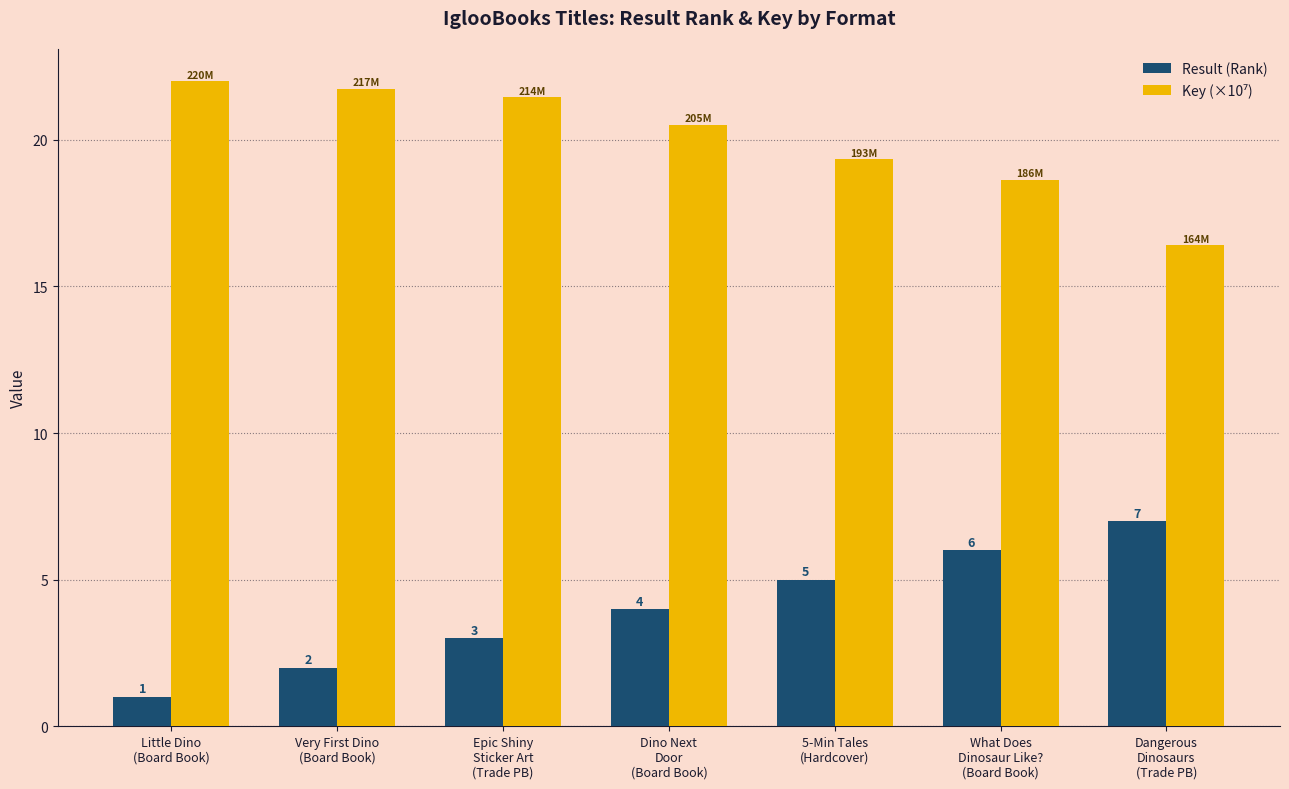

What is the smallest value displayed?

1.0